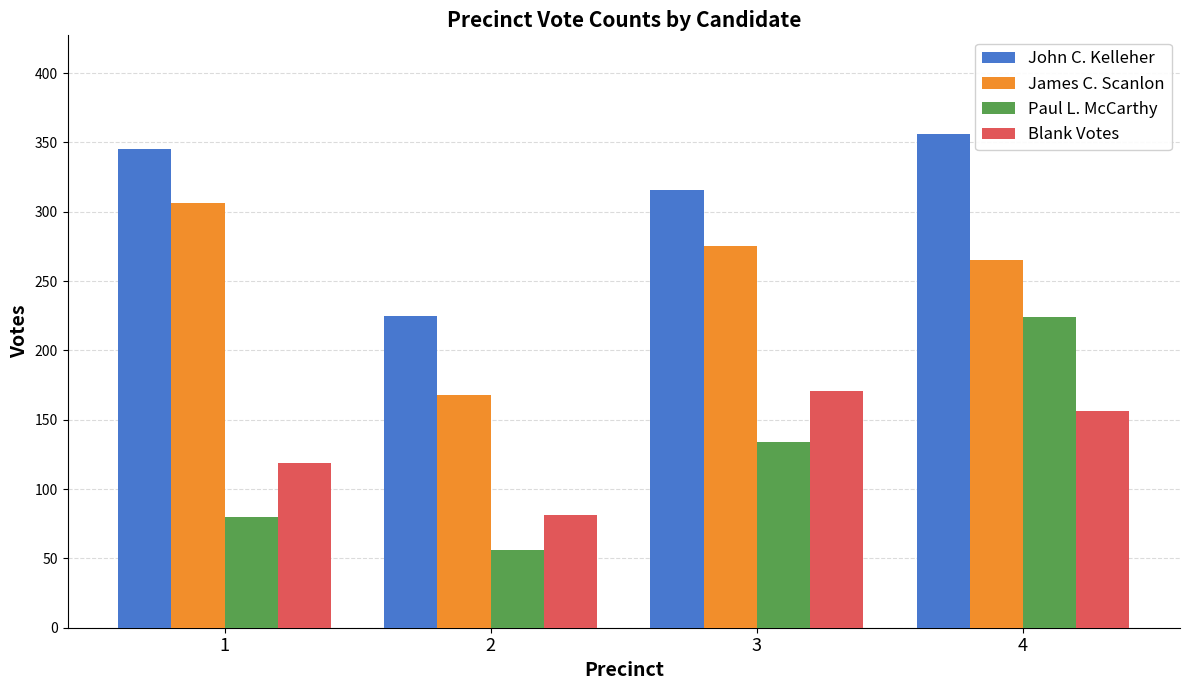

Which category has the highest value across all series?

4